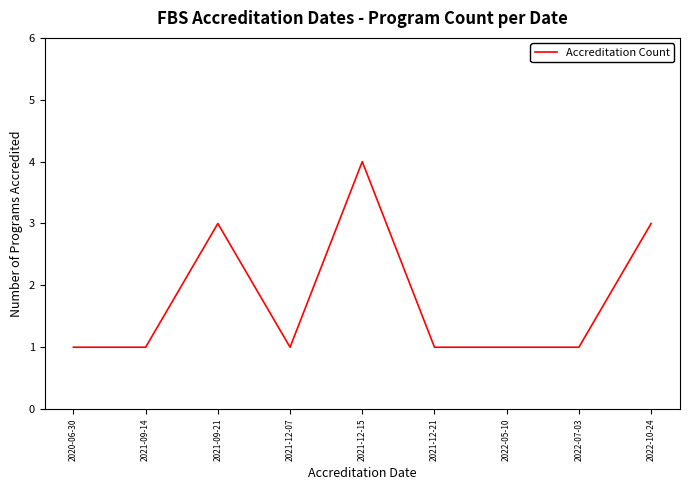

How many lines are shown in the chart?

1